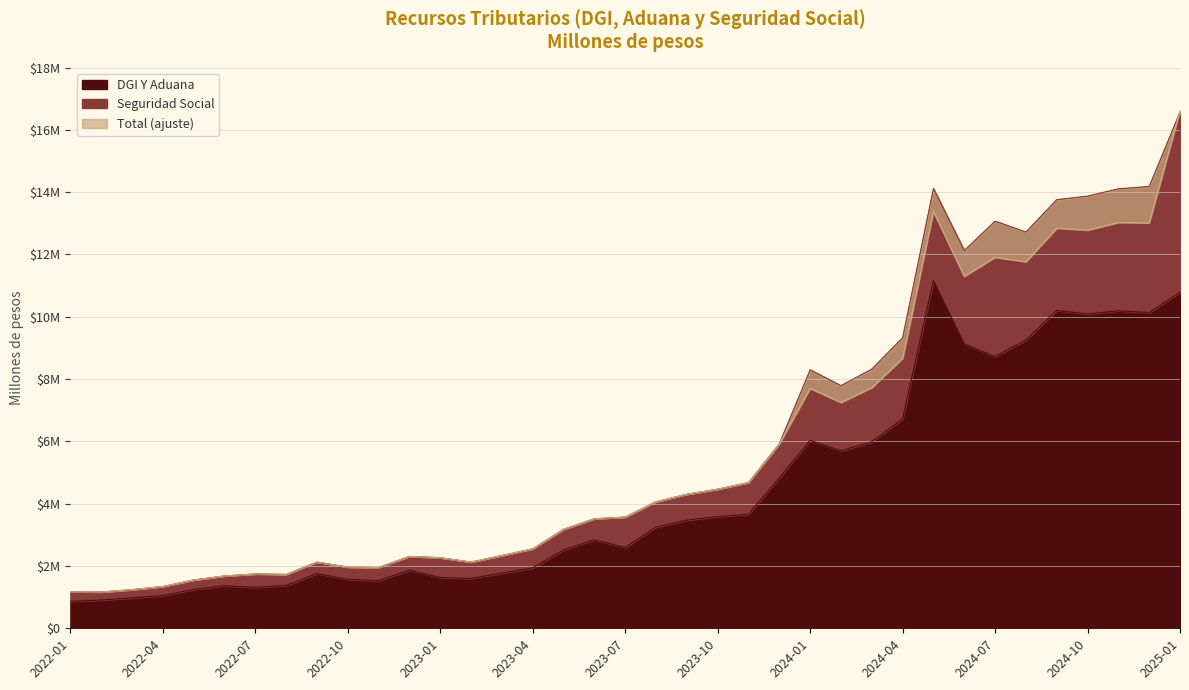

At how many categories does at least one series exceed 5283411?

14